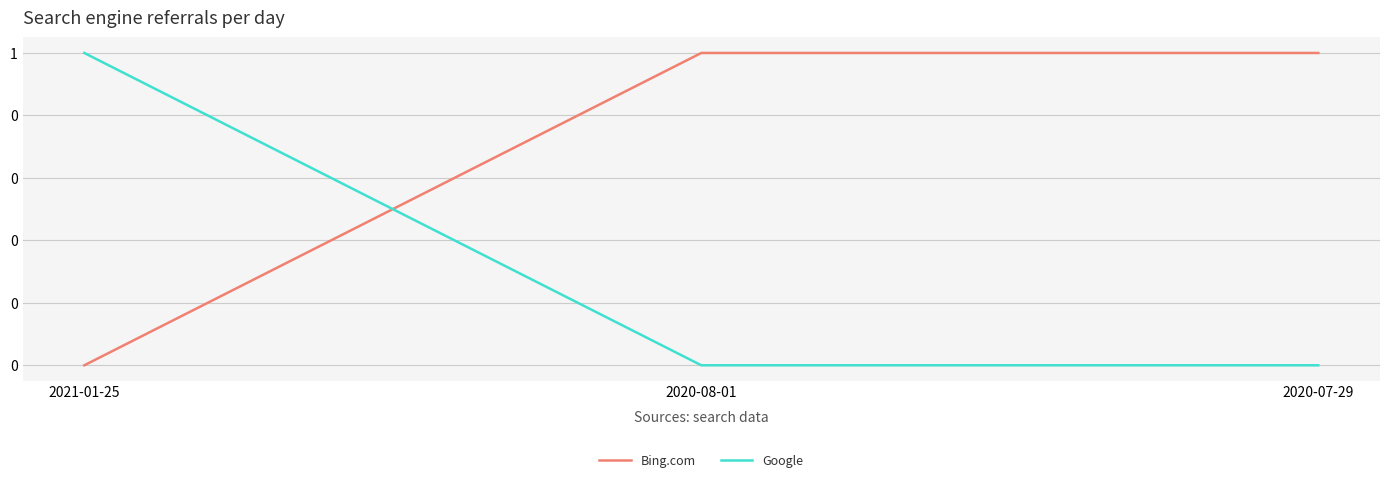

What is the sum of the Google values at 2020-07-29 and 2021-01-25?

1